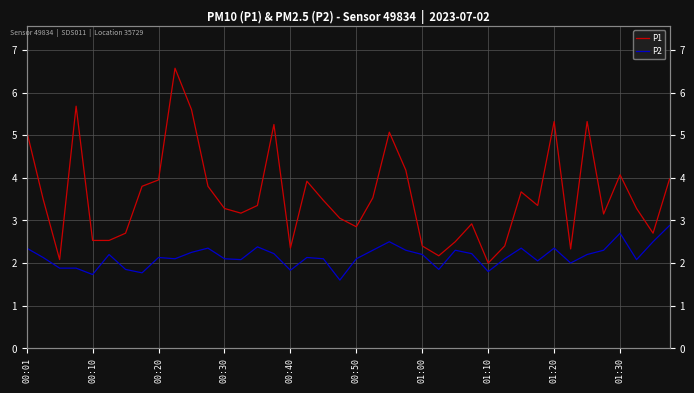

How many values in the P2 series are below 2?

9